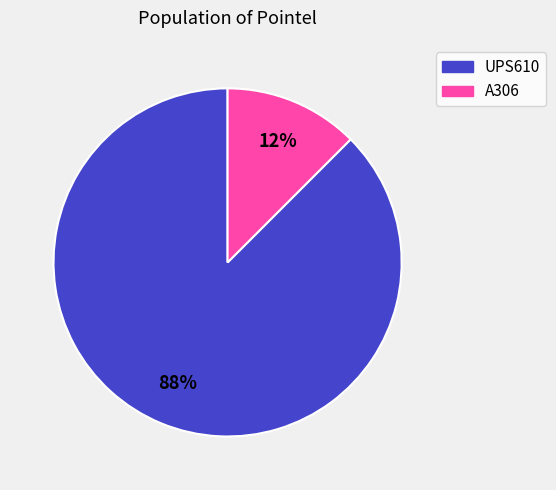

To the nearest percent, what is the average slice percentage?

50%